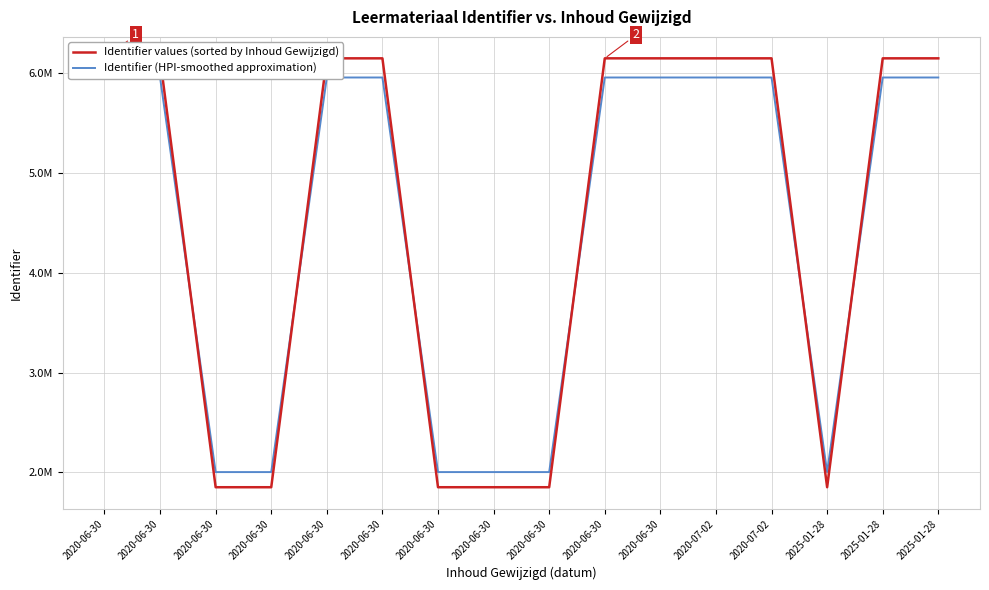

What are all the series names shown in the legend?

Identifier values (sorted by Inhoud Gewijzigd), Identifier (HPI-smoothed approximation)